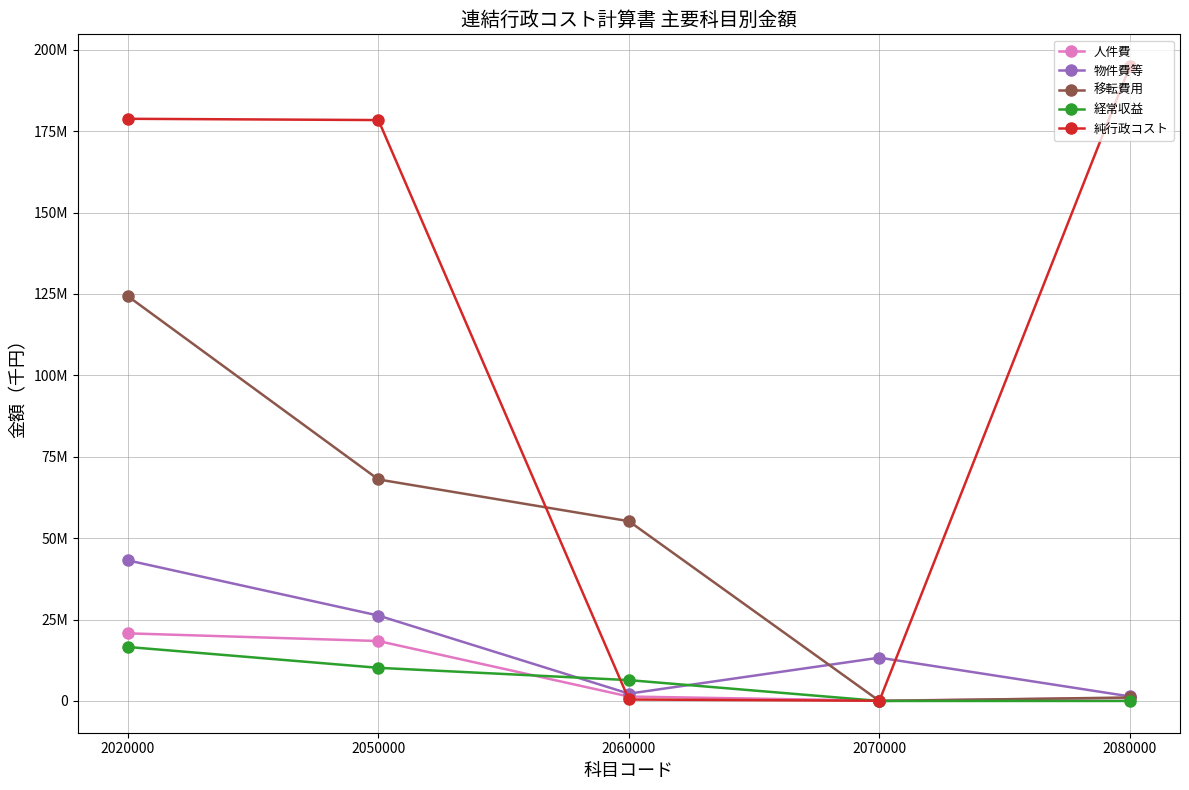

Does the chart display data point markers on the line(s)?

Yes